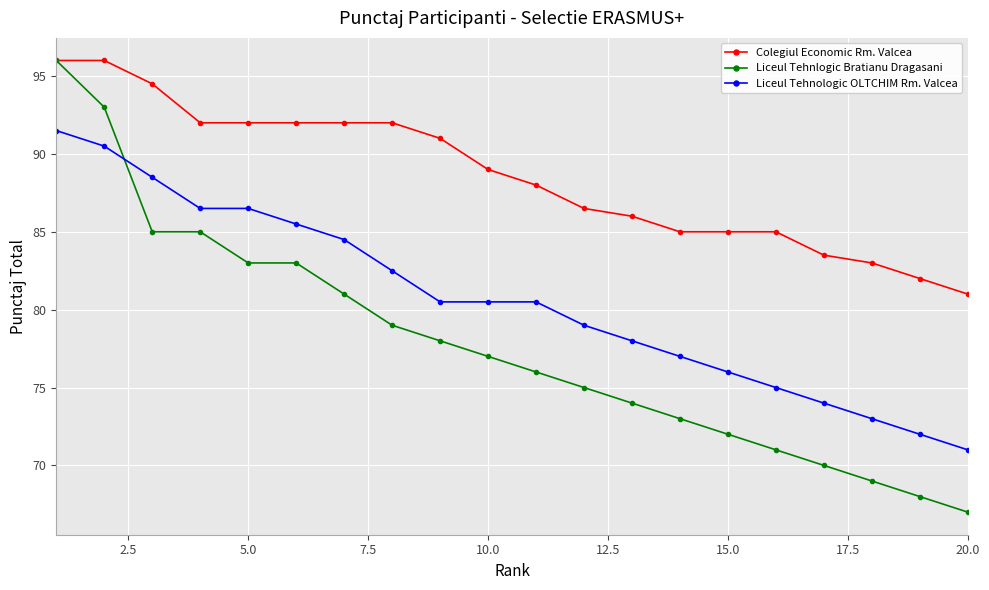

What is the average value of the Liceul Tehnlogic Bratianu Dragasani series?

77.8